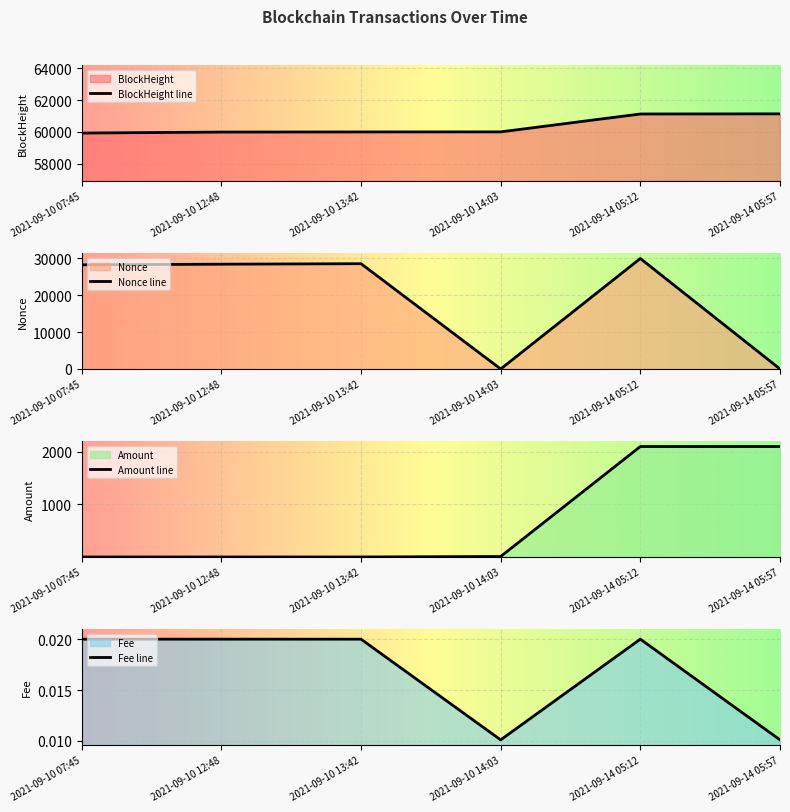

How many values in the BlockHeight series exceed 60007?

2